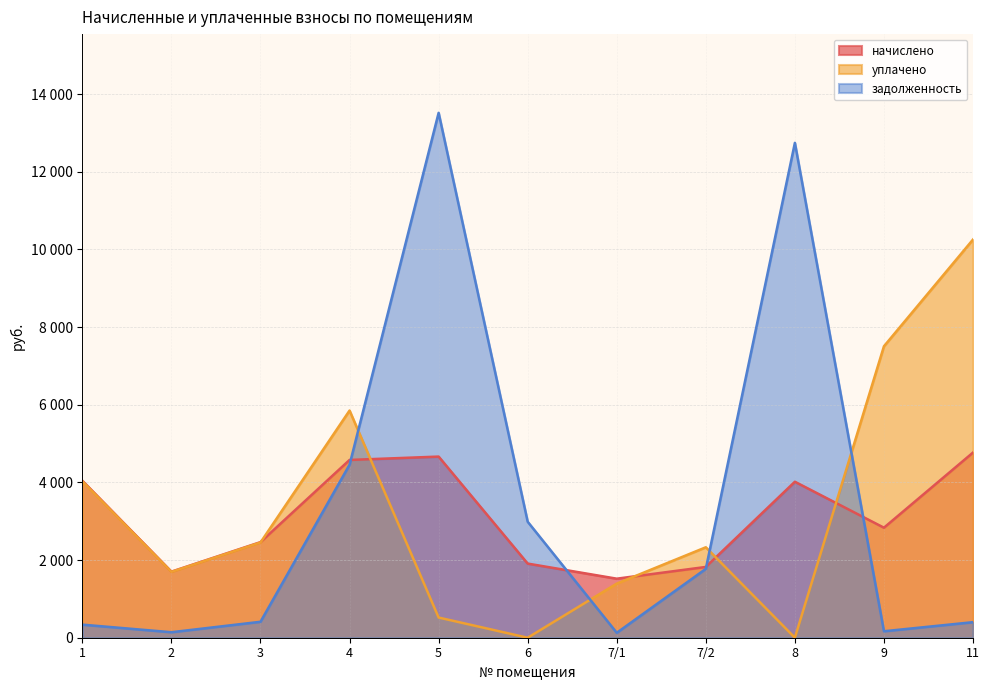

Which has a higher value, 5 or 4?

5